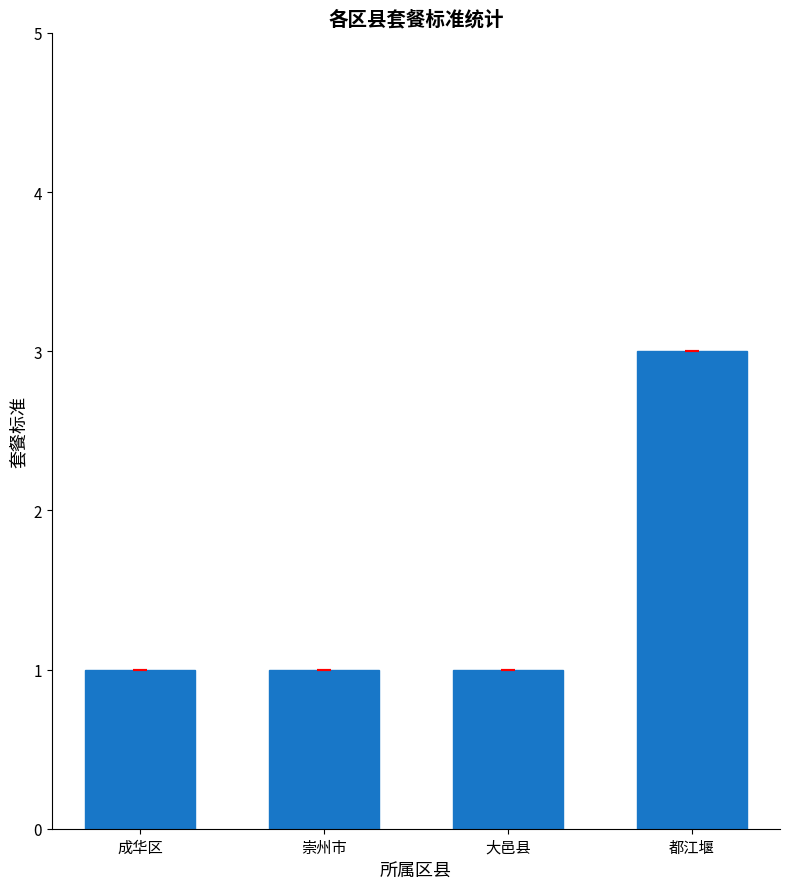

What is the label of the 2nd bar from the left?

崇州市